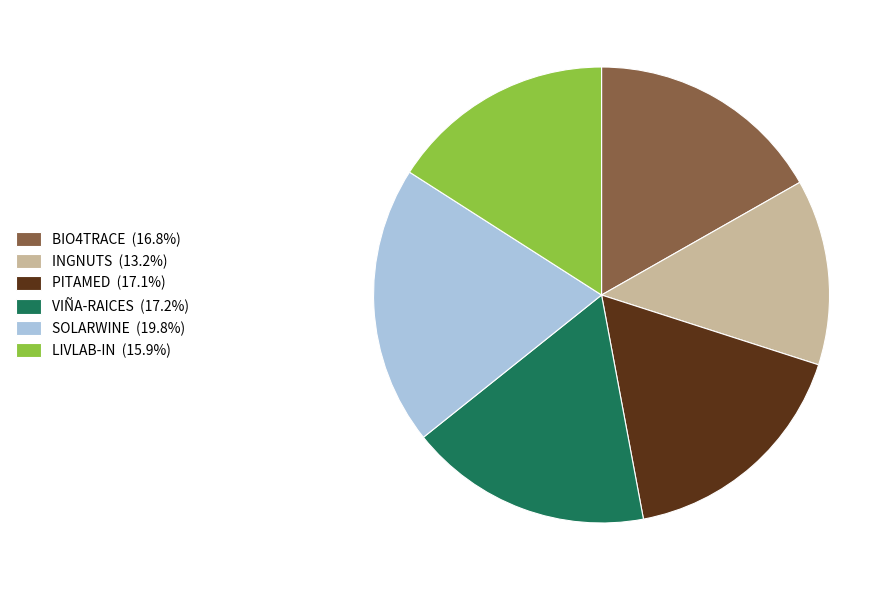

Is the sum of SOLARWINE (19.8%) and PITAMED (17.1%) greater than half?

No